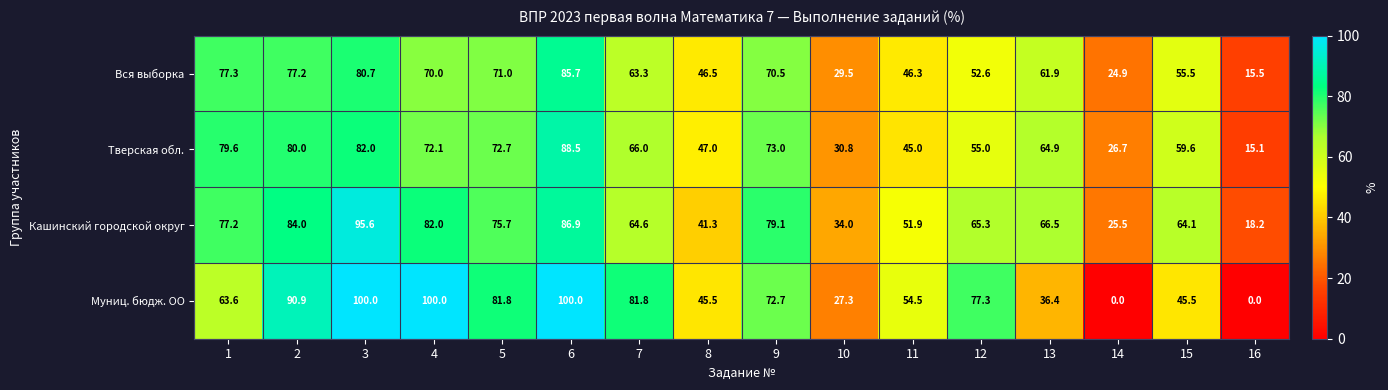

How many distinct data groups are displayed?

4